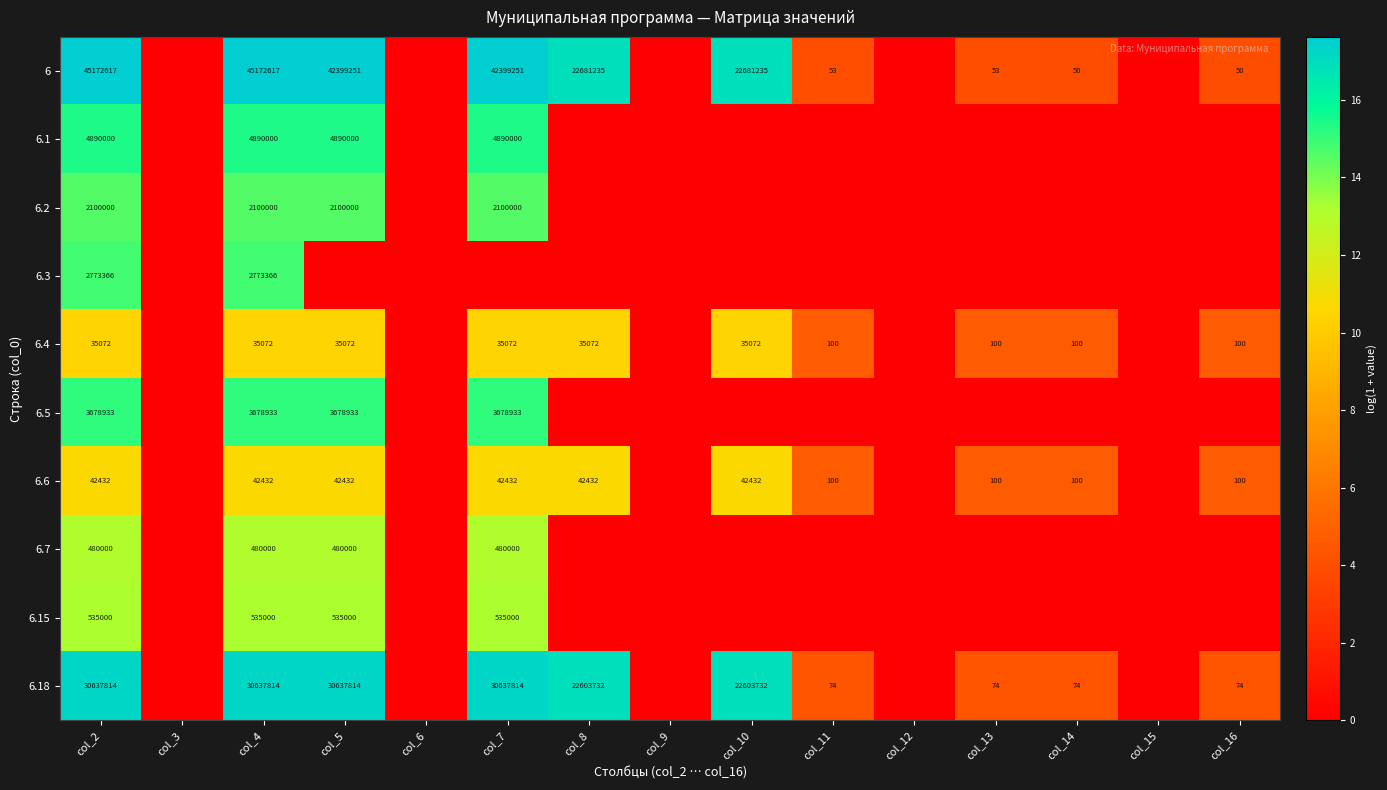

Is it true that 6.4 equals 35072 at col_8?

True